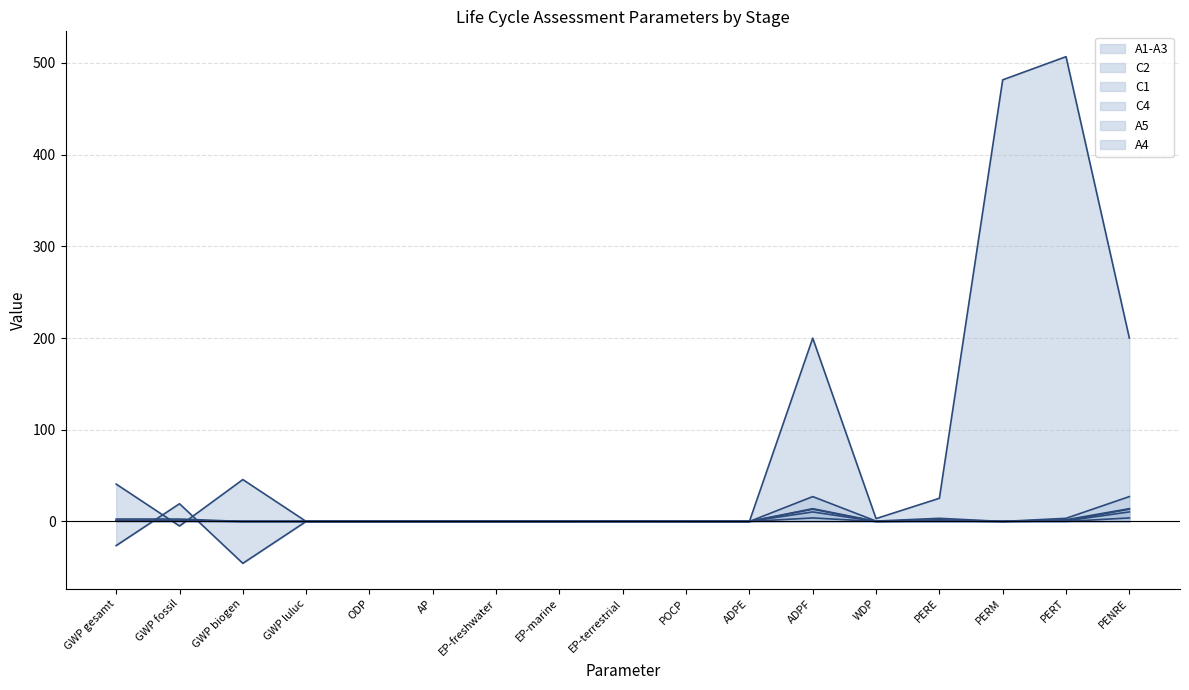

Does the chart display data point markers on the line(s)?

No